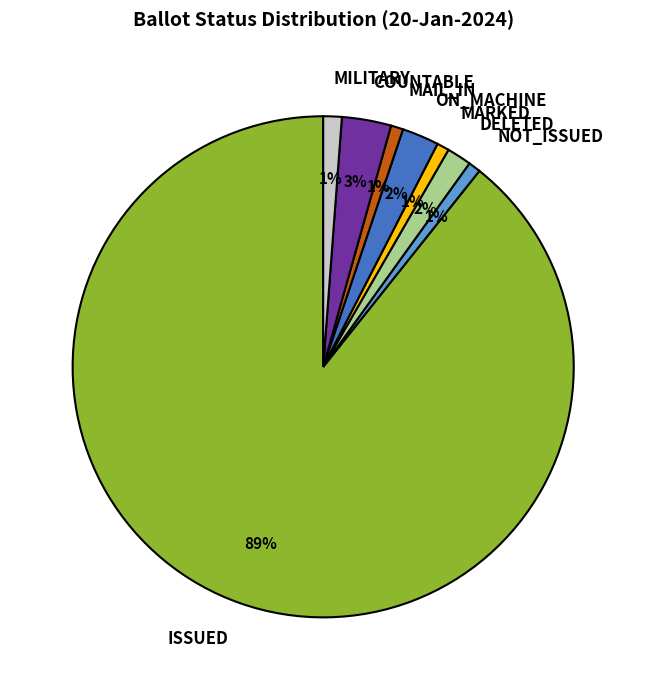

Which slice is the largest?

ISSUED